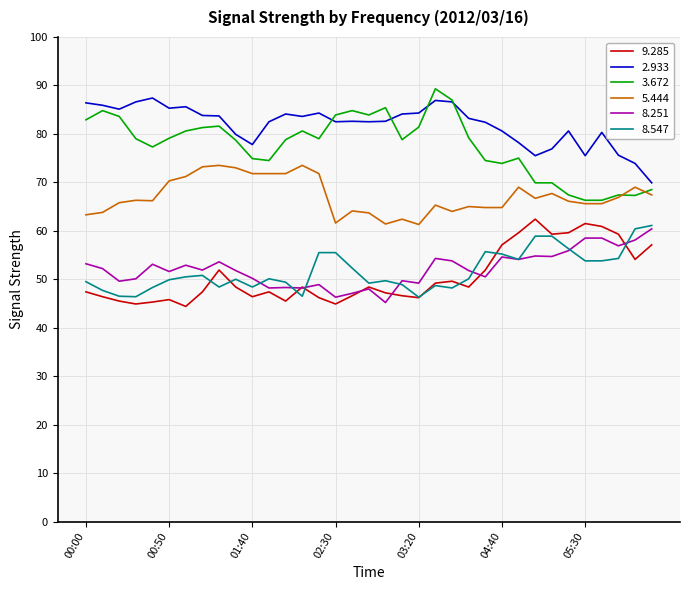

What is the greatest value displayed?

89.3